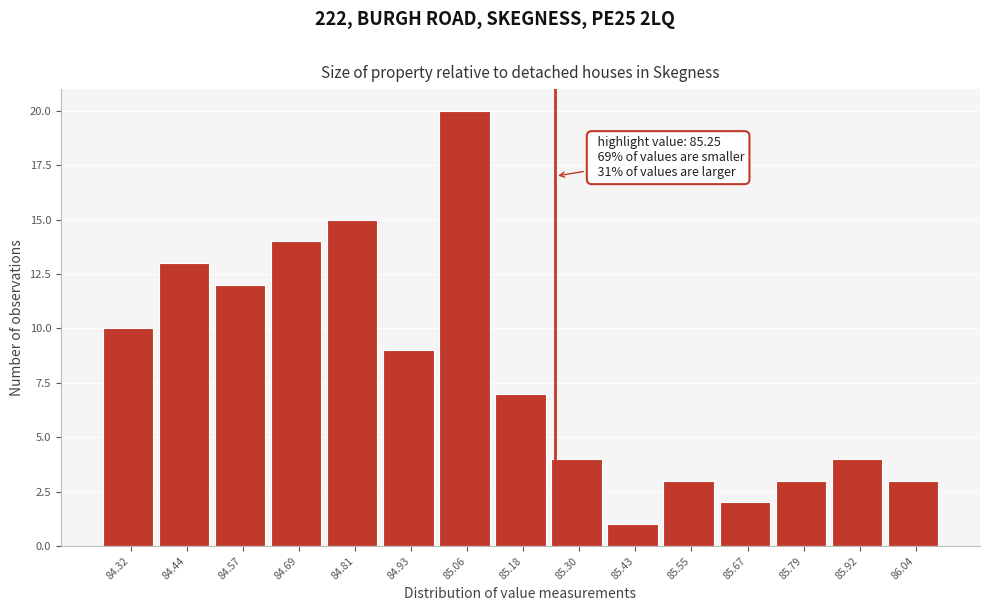

Which range on the x-axis has the tallest bar?

85.00 to 85.12